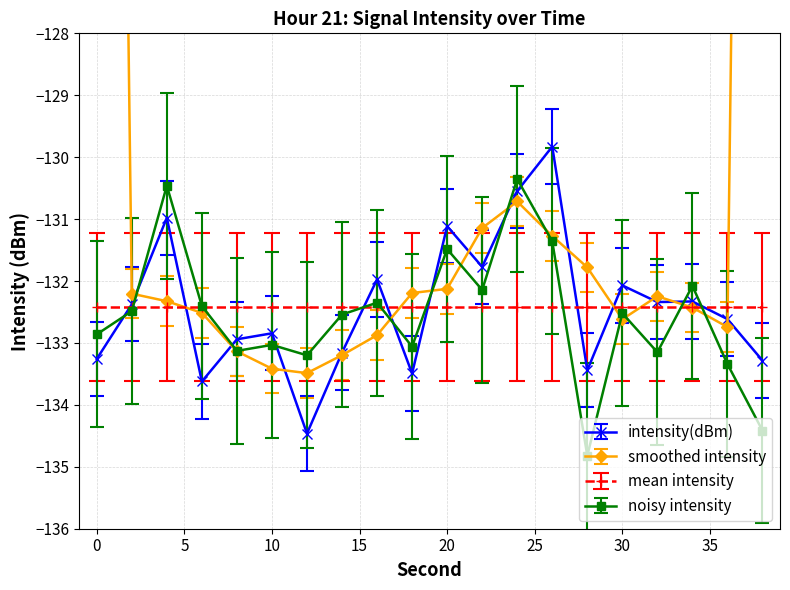

What is the sum of all intensity(dBm) values?

-2648.4